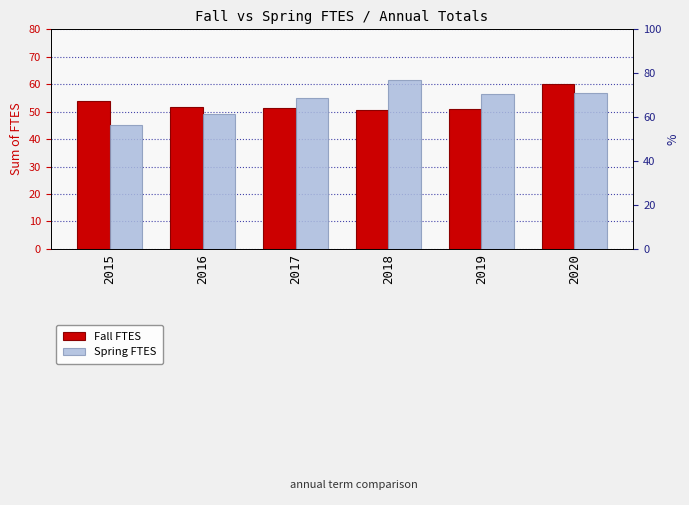

Reading right to left, what are all the values shown in this chart?

Fall FTES: 60.2	50.9	50.6	51.2	51.6	53.7
Spring FTES: 56.9	56.5	61.7	55.1	49.0	45.1